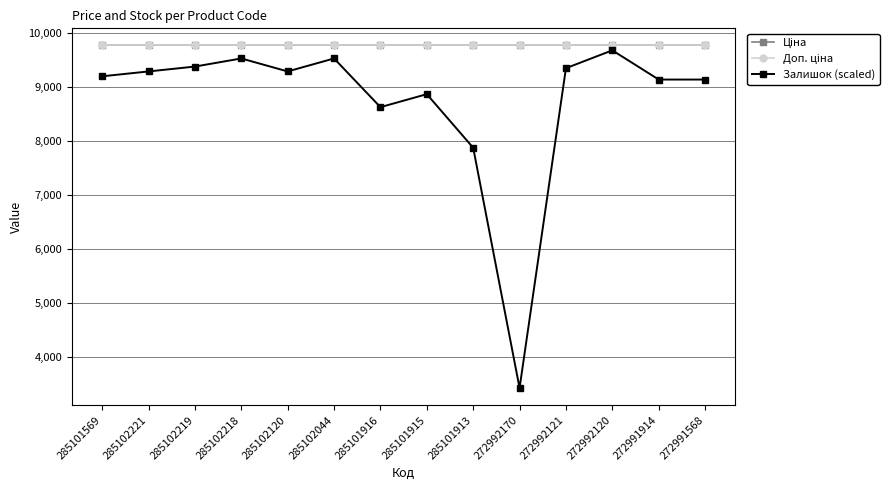

Reading left to right, transcribe all the data shown in this chart.

Ціна: 9764.4	9764.4	9764.4	9764.4	9764.4	9764.4	9764.4	9764.4	9764.4	9764.4	9764.4	9764.4	9764.4	9764.4
Доп. ціна: 9764.4	9764.4	9764.4	9764.4	9764.4	9764.4	9764.4	9764.4	9764.4	9764.4	9764.4	9764.4	9764.4	9764.4
Залишок (scaled): 9194.4	9284.4	9374.4	9524.4	9284.4	9524.4	8624.4	8864.4	7874.4	3434.4	9344.4	9674.4	9134.4	9134.4